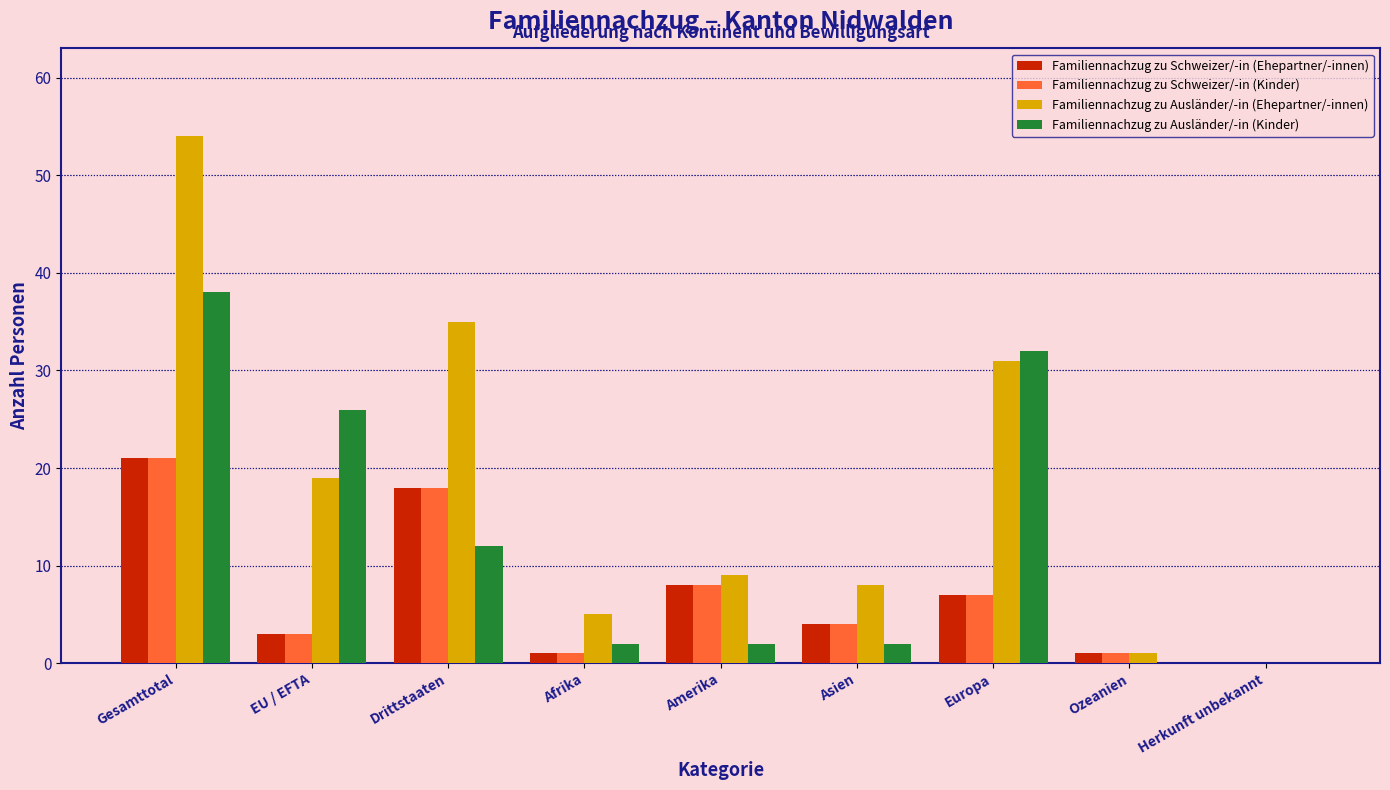

At which label is Familiennachzug zu Ausländer/-in (Ehepartner/-innen) closest to 27?

Europa